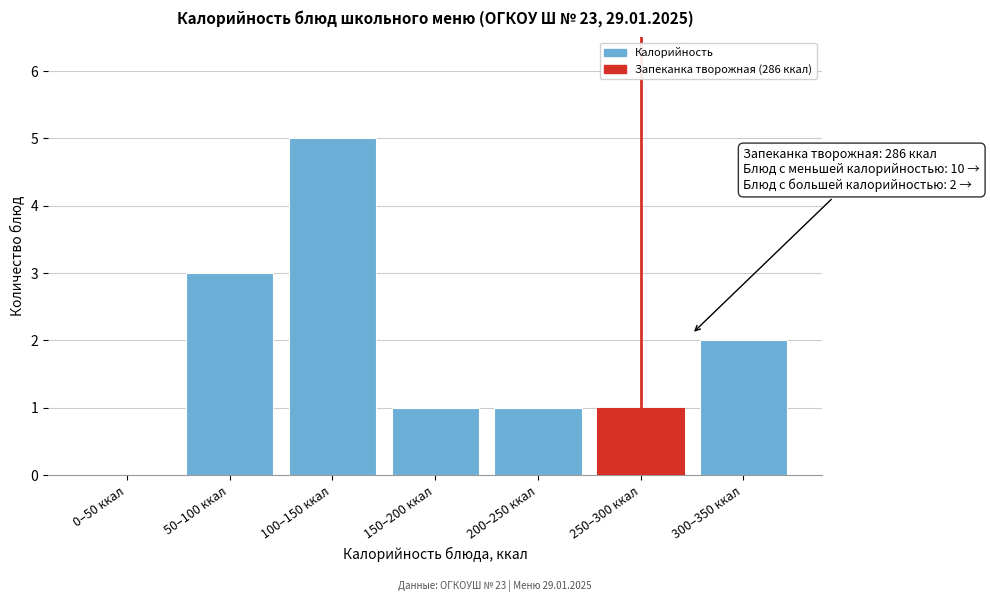

Reading left to right, what are all the values shown in this chart?

0–50 ккал=0	50–100 ккал=3	100–150 ккал=5	150–200 ккал=1	200–250 ккал=1	250–300 ккал=1	300–350 ккал=2